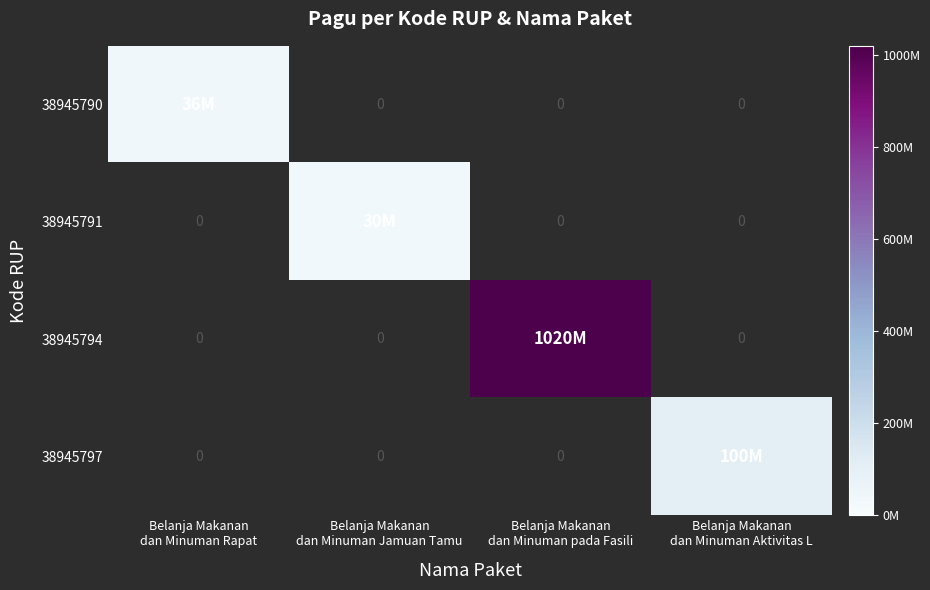

What is the maximum value for 38945790?

36000000.0